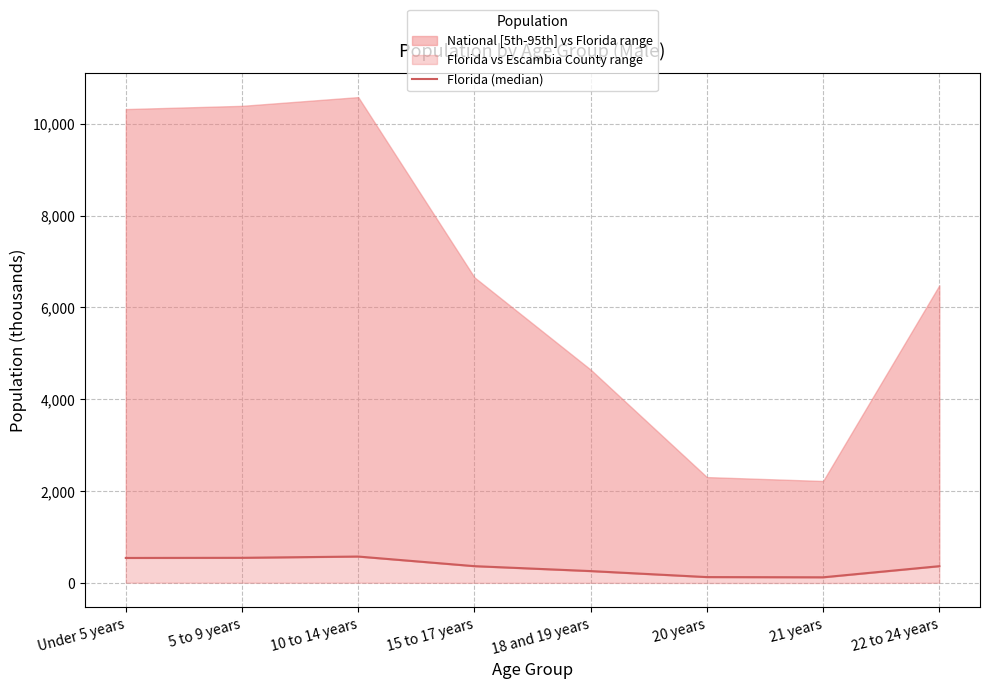

Read the value at 22 to 24 years.

368.7